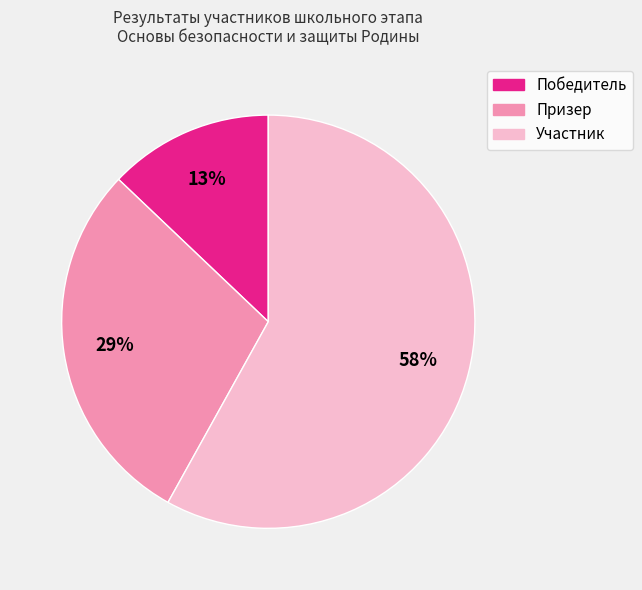

To the nearest percent, what percentage of the pie is Призер?

29%